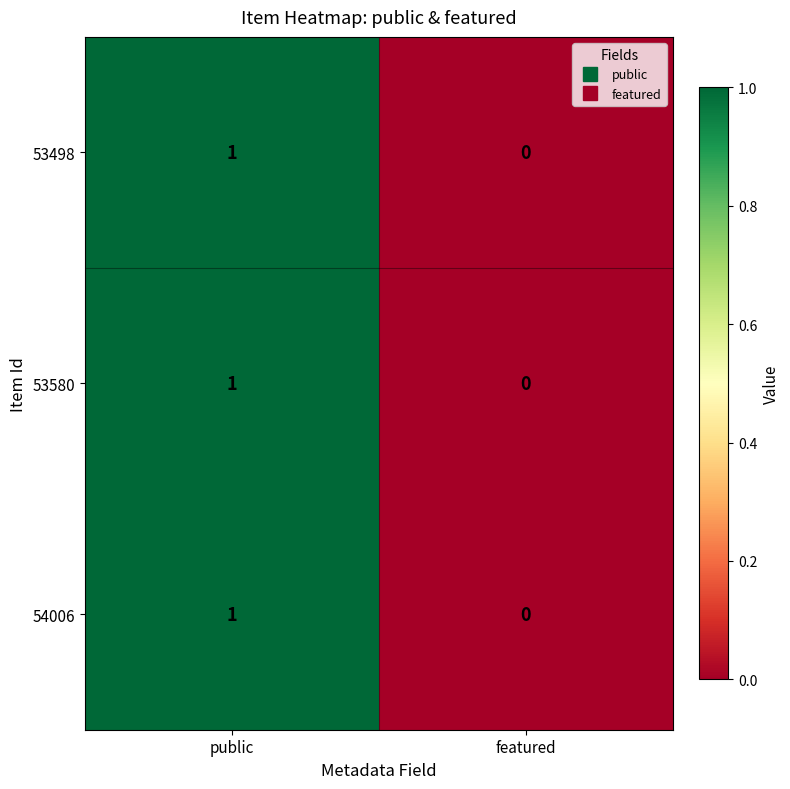

At which category is the sum across all series the highest?

public